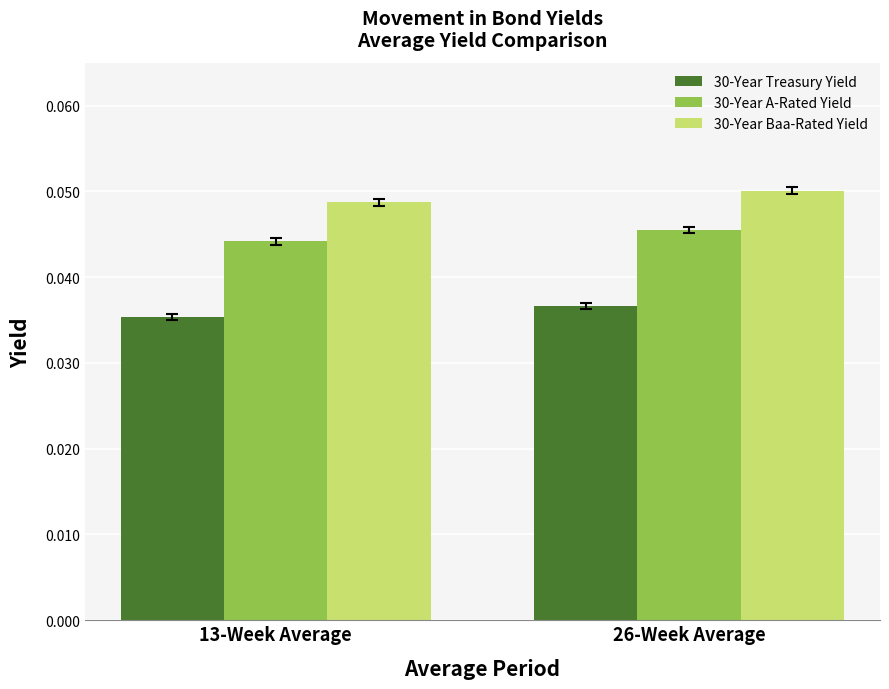

The 30-Year Treasury Yield series shows 0.1 at 13-Week Average. True or false?

False